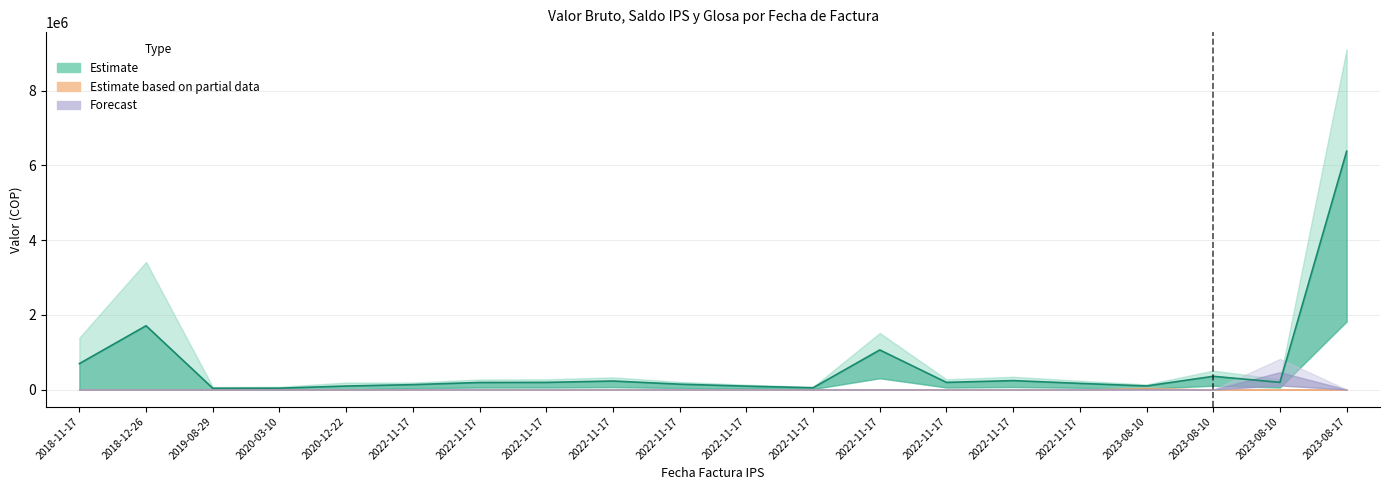

What is the smallest value displayed?

34000.0